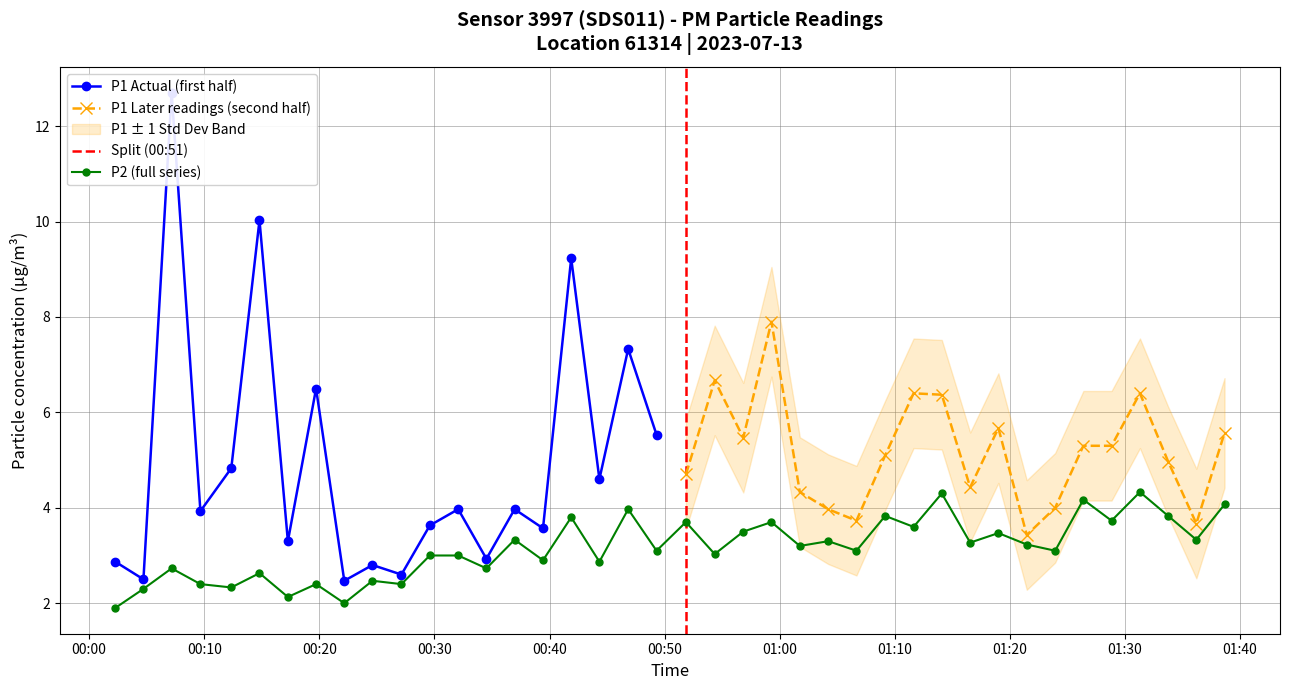

Does the chart display data point markers on the line(s)?

Yes